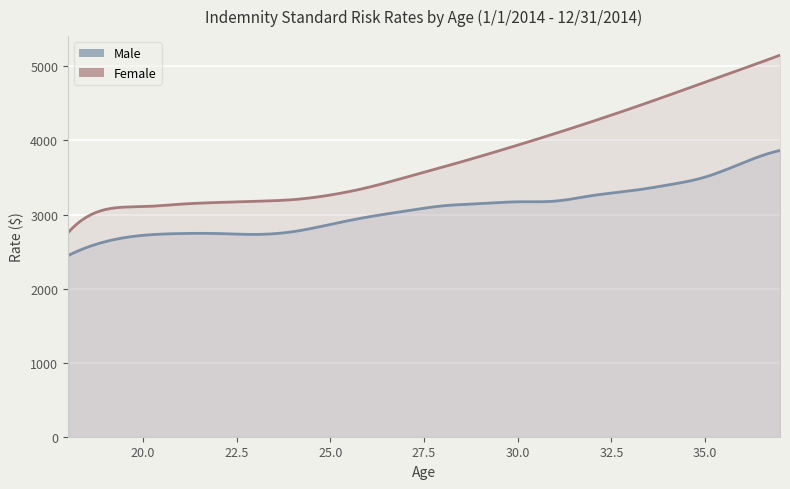

What is the difference between the maximum and minimum values in the Female series?

2398.1